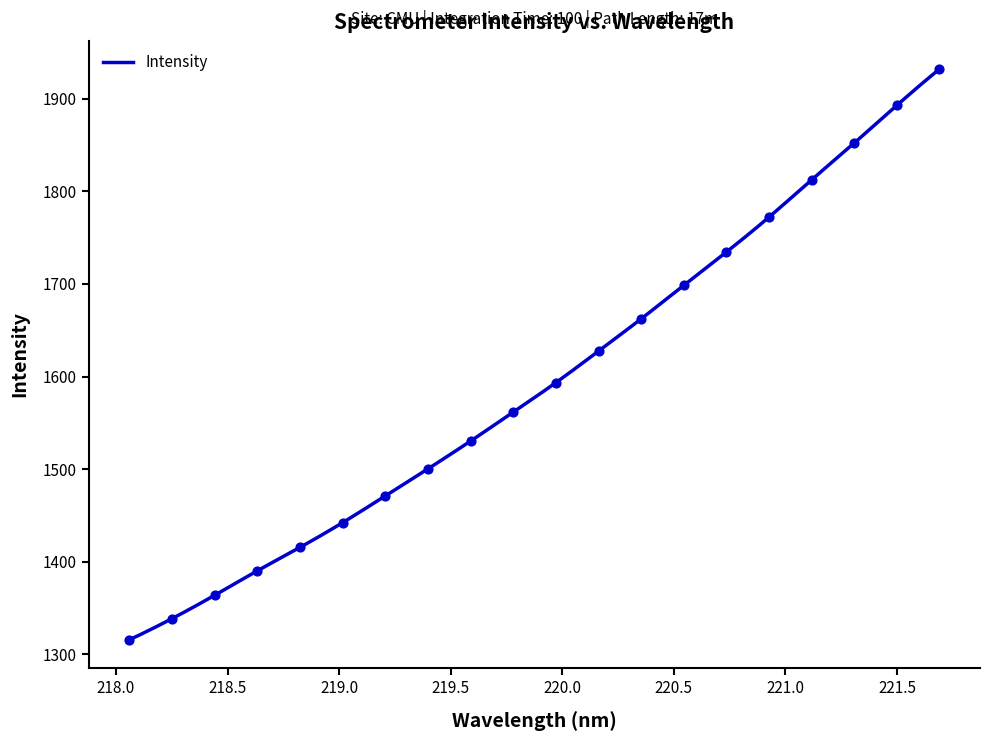

What is the change in value from 220.7354 to 221.3083?

+117.7